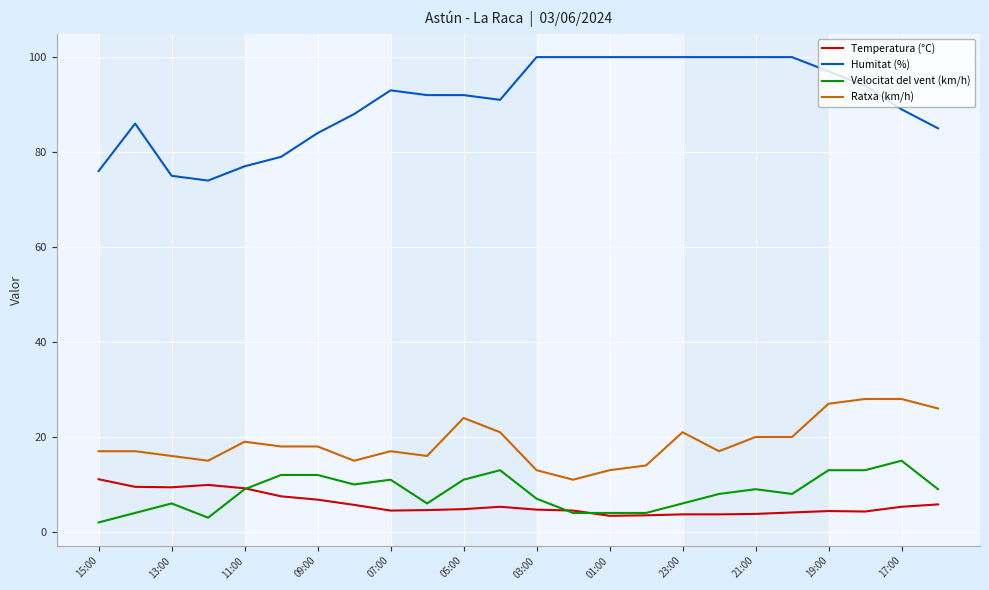

True or false: Ratxa (km/h) and Humitat (%) cross at least once.

False